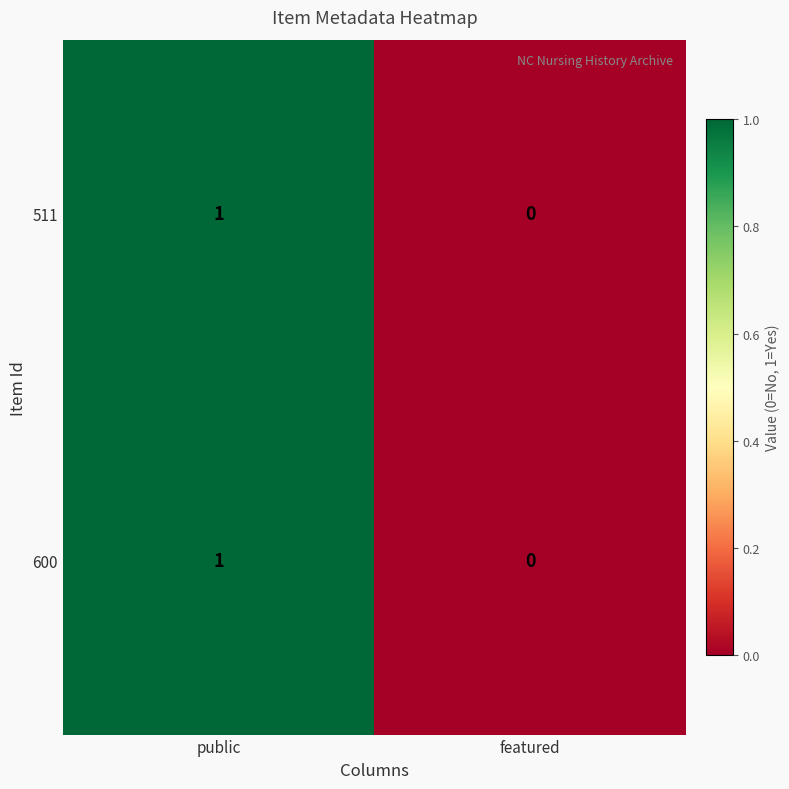

List the labels in order of 511 value, smallest first.

featured, public